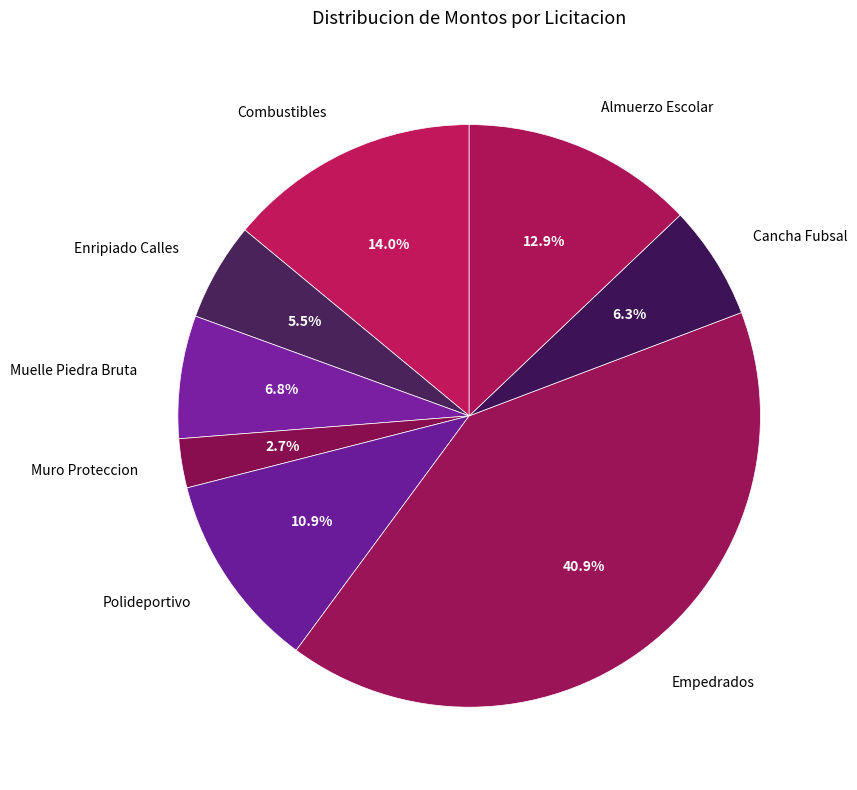

To the nearest percent, what is the difference between the Empedrados and Muro Proteccion slice percentages?

38%